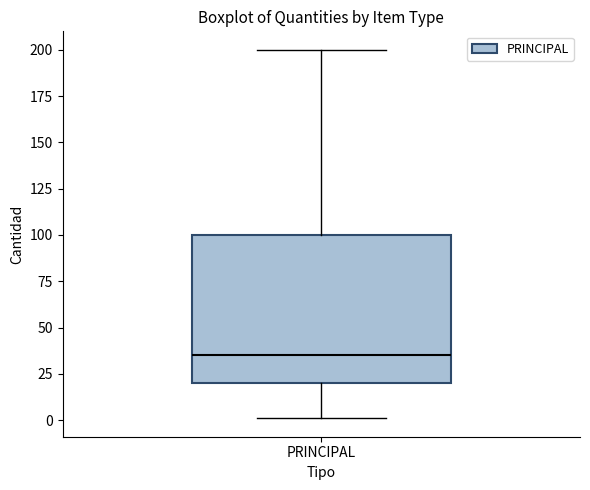

Where is the lower edge of the box for PRINCIPAL on the y-axis? The values are not printed on the chart, so give them approximately, as read against the axis.

20